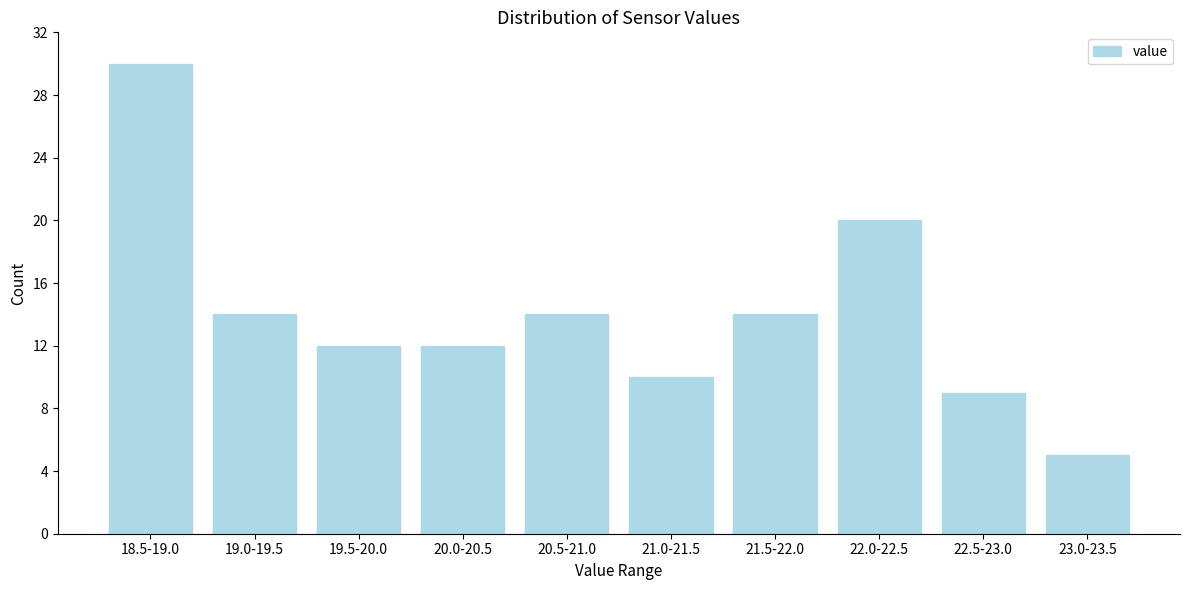

Reading right to left, list all the values displayed in this chart.

23.0-23.5=5	22.5-23.0=9	22.0-22.5=20	21.5-22.0=14	21.0-21.5=10	20.5-21.0=14	20.0-20.5=12	19.5-20.0=12	19.0-19.5=14	18.5-19.0=30